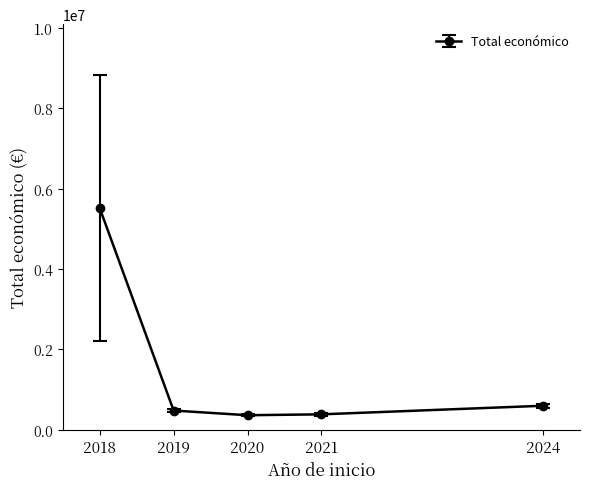

How many series are shown in this chart?

1